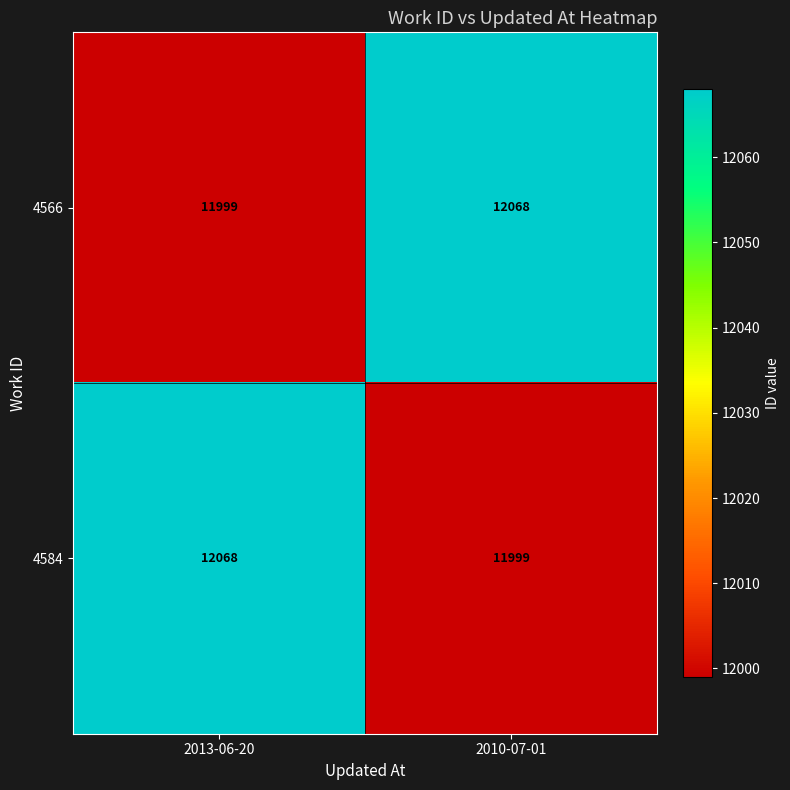

What is the average value of the 4584 series?

12034